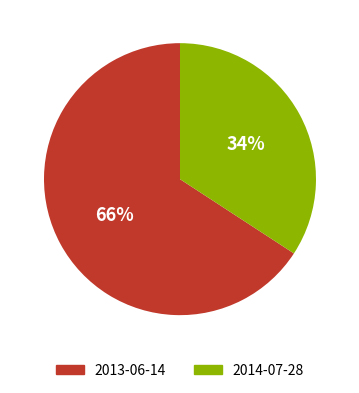

To the nearest percent, what is the difference between the largest and smallest slice percentages?

32%